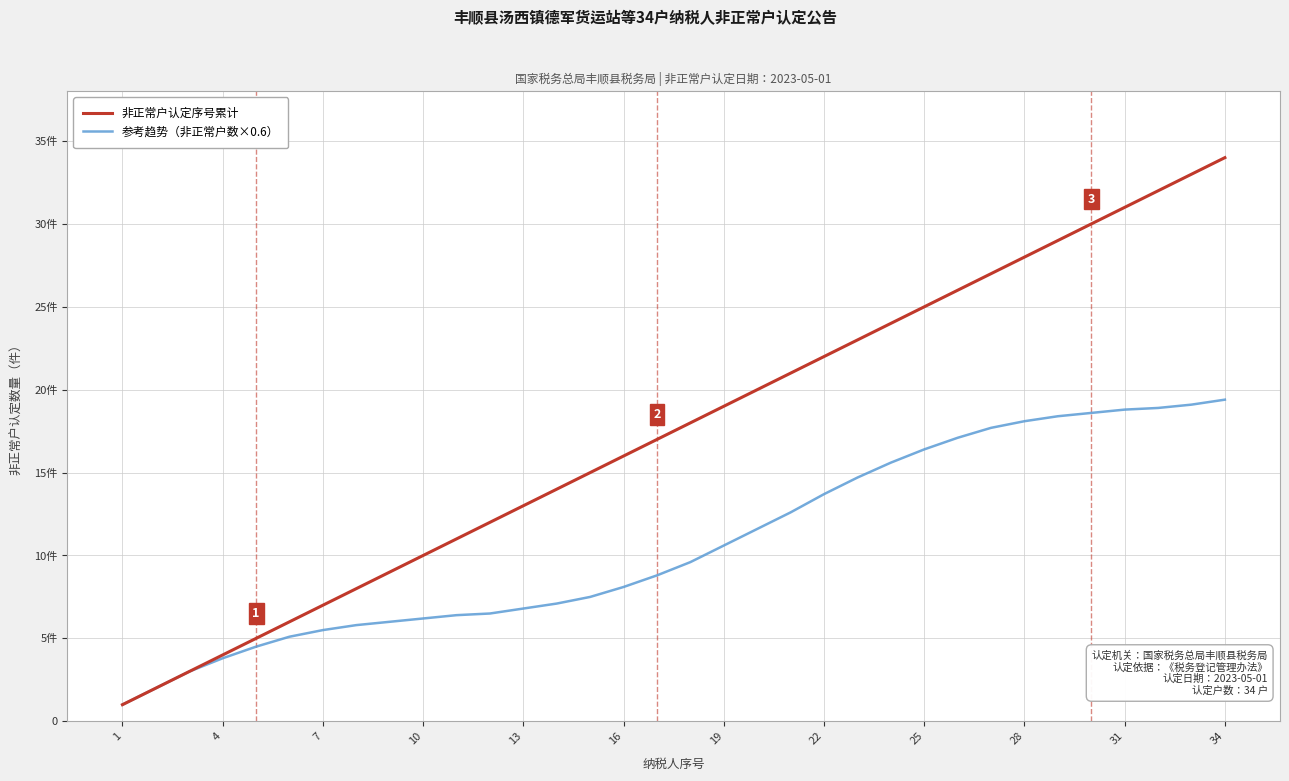

What are all the series names shown in the legend?

非正常户认定序号累计, 参考趋势（非正常户数×0.6）